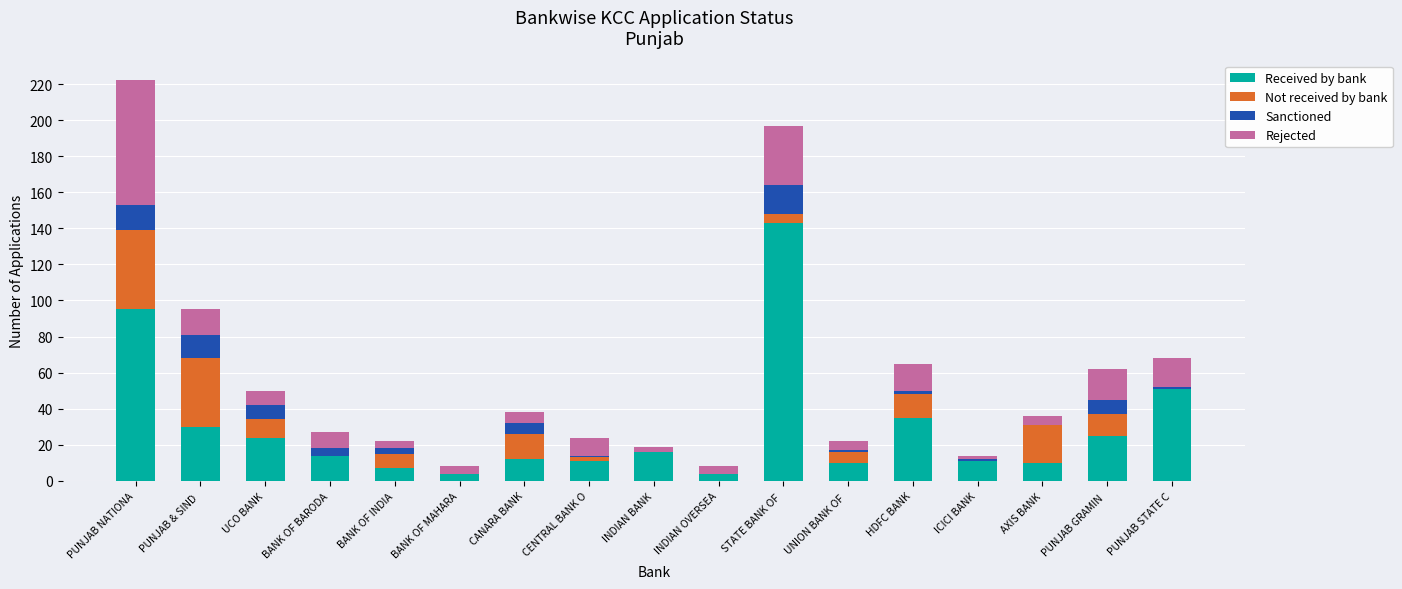

The value of Received by bank at INDIAN BANK is 6. True or false?

False